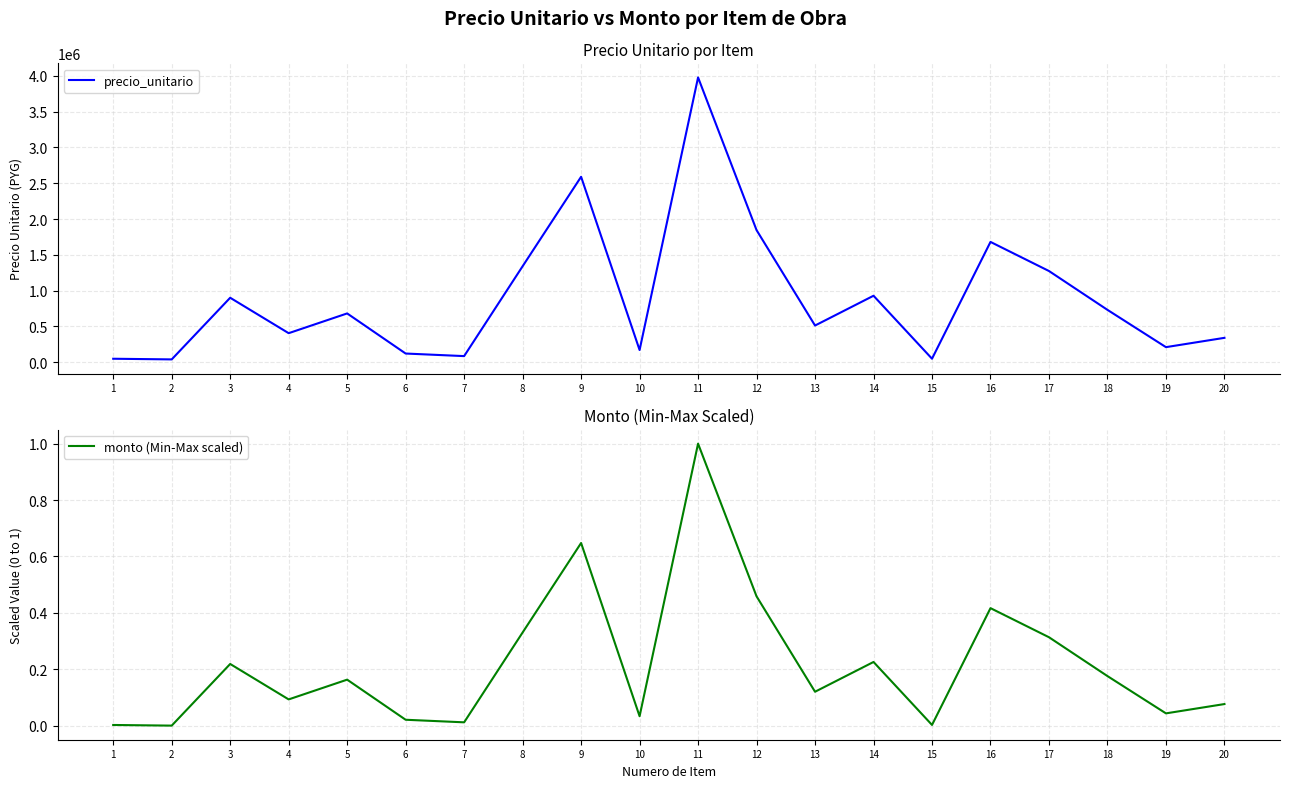

Rank the series by their maximum value, from highest to lowest.

precio_unitario, monto (Min-Max scaled)